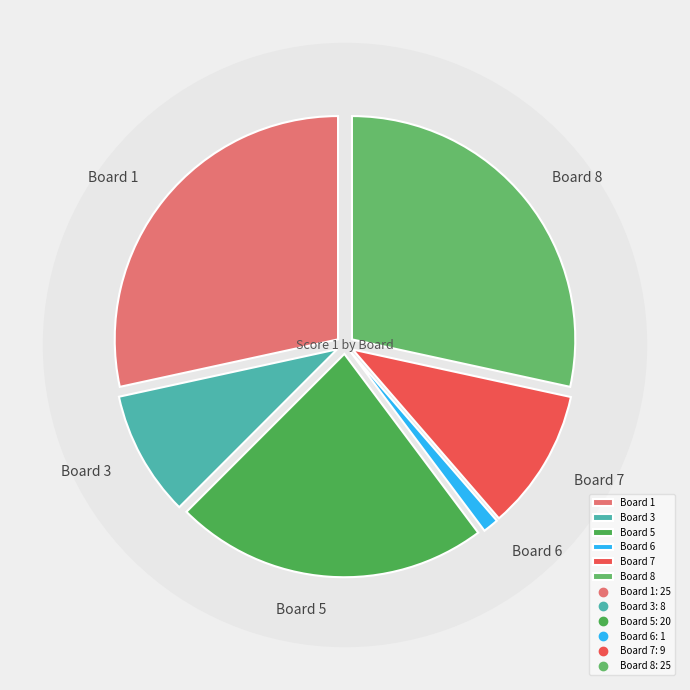

Does Board 7
Zucchiatti account for over 50% of the chart?

No